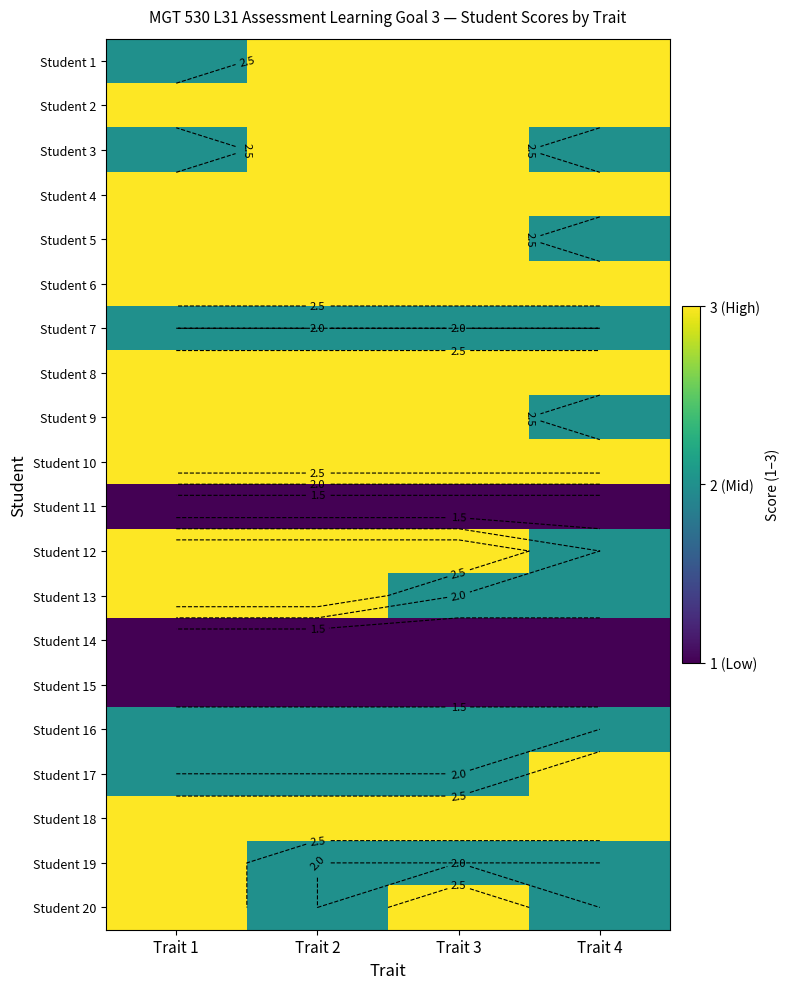

At which category is the sum across all series the highest?

Trait 1